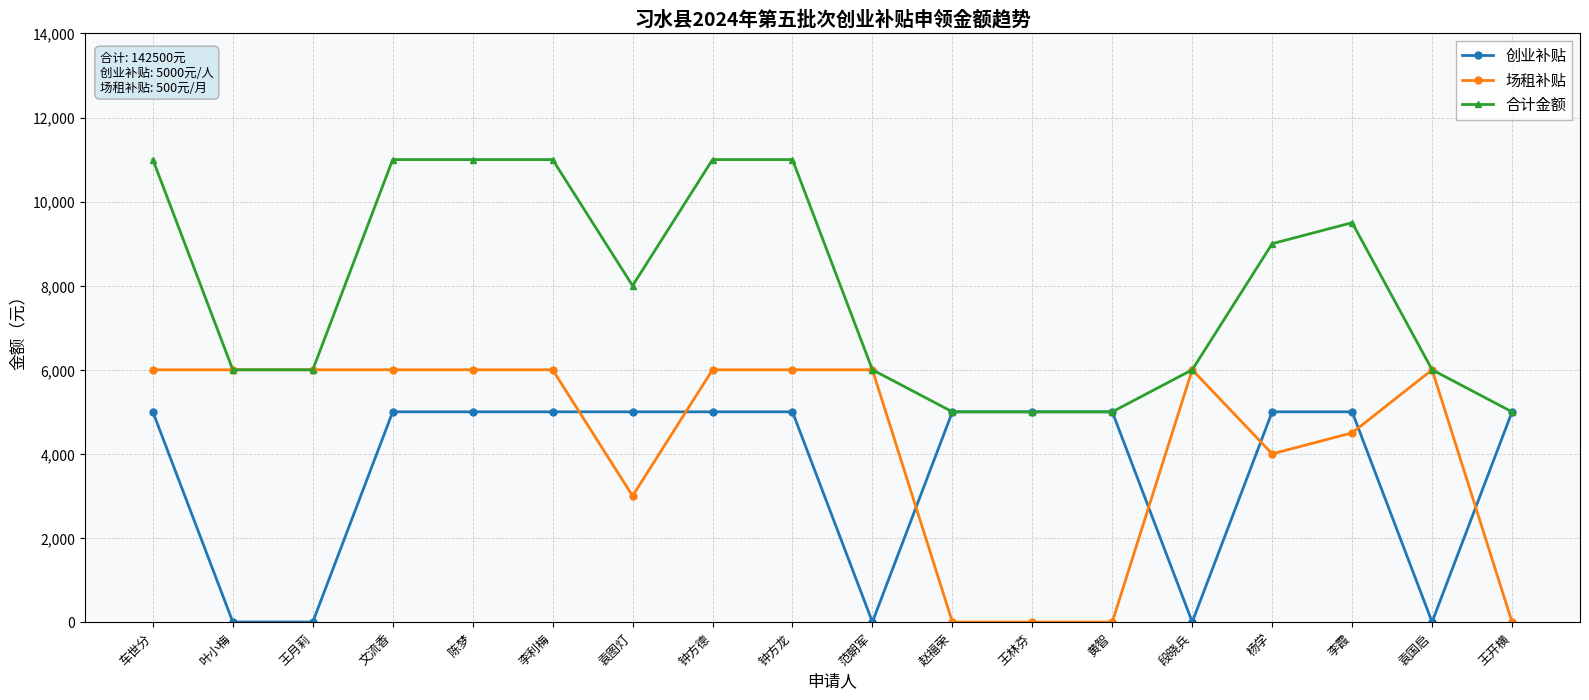

What is the maximum value for 创业补贴?

5000